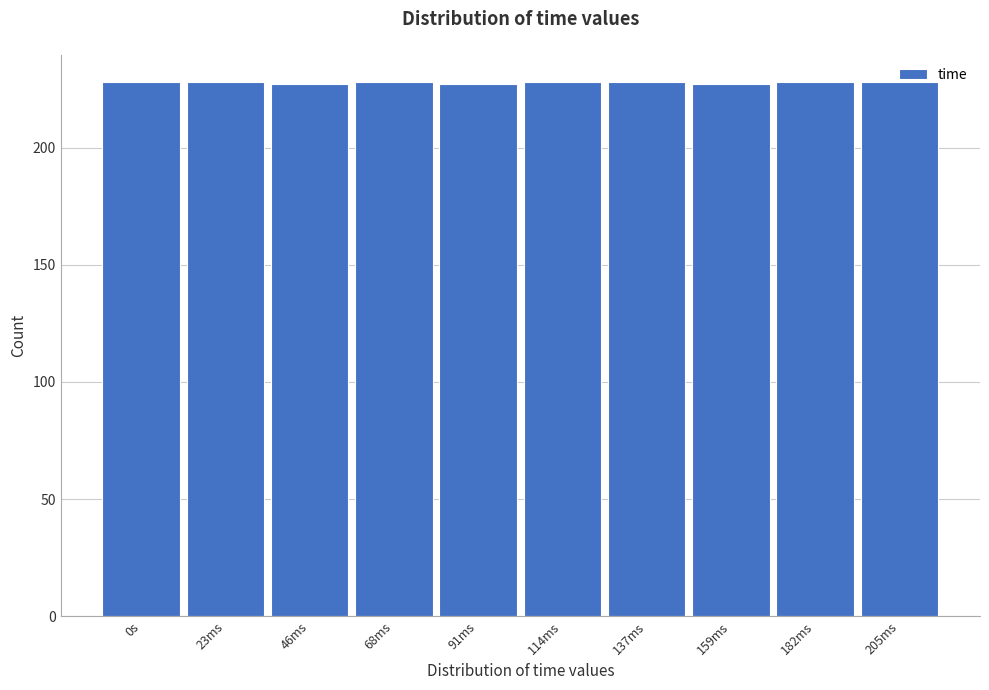

What is the greatest value displayed?

228